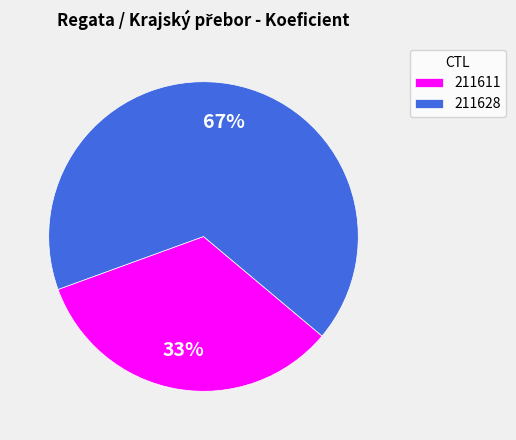

Do 211611 and 211628 together represent more than half of the pie?

Yes